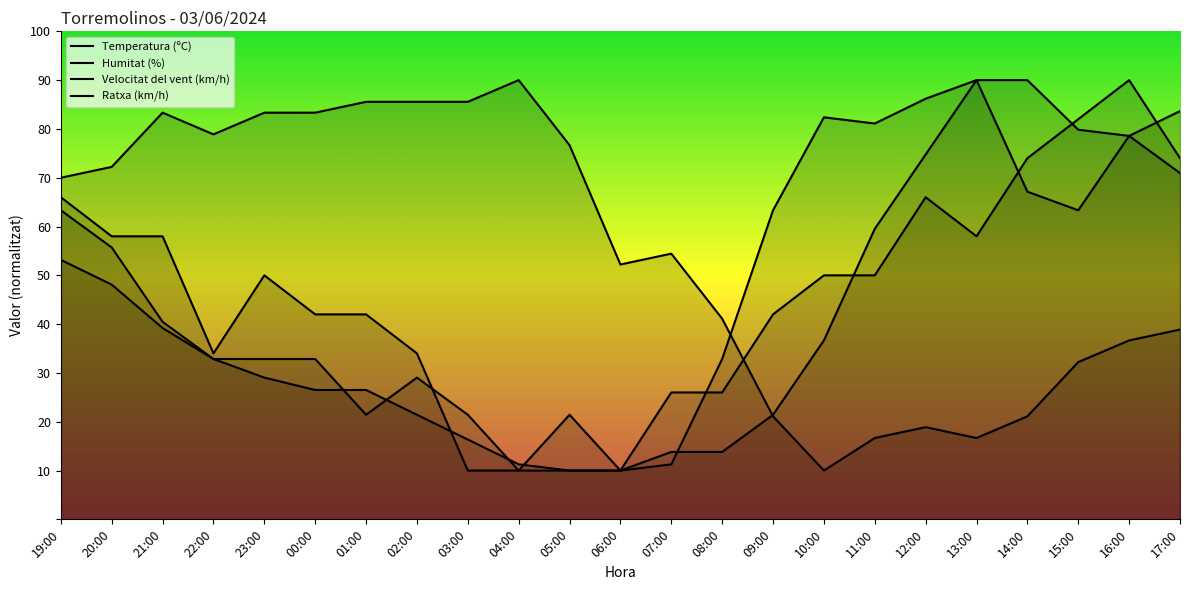

How many intersections are there between Ratxa (km/h) and Humitat (%)?

1